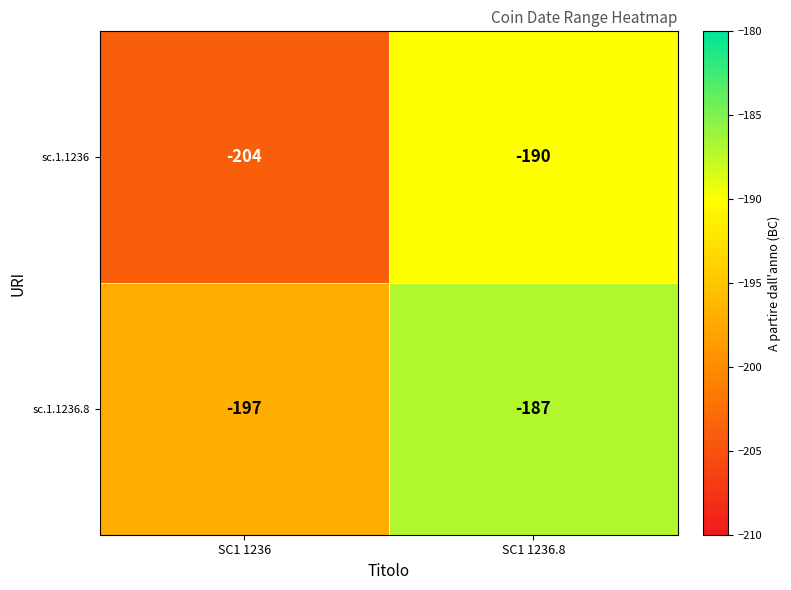

What is the average value of the sc.1.1236.8 series?

-192